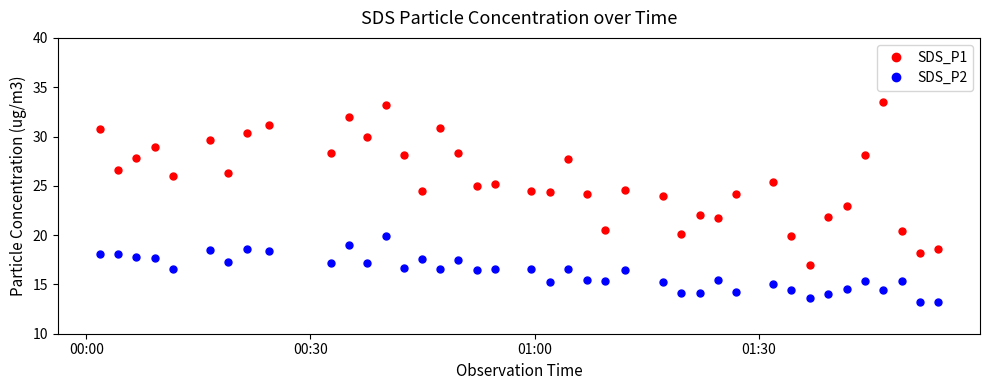

What are all the series names shown in the legend?

SDS_P1, SDS_P2